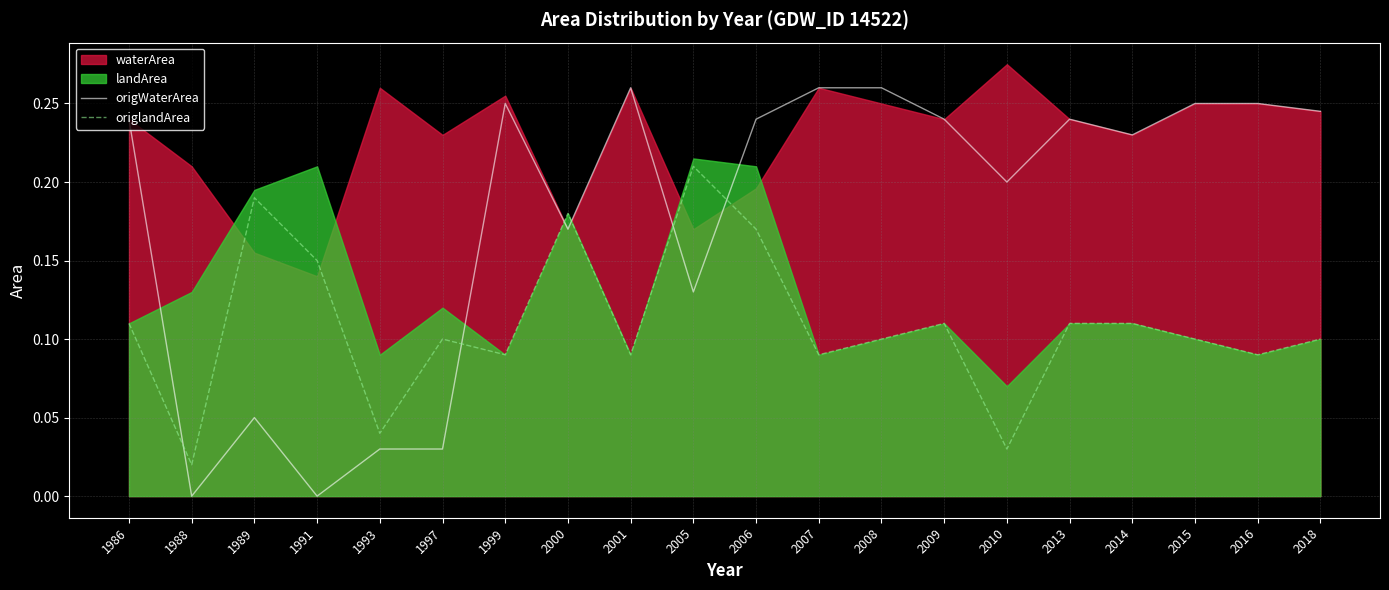

Where do origWaterArea and origlandArea first cross each other?

1986 and 1988